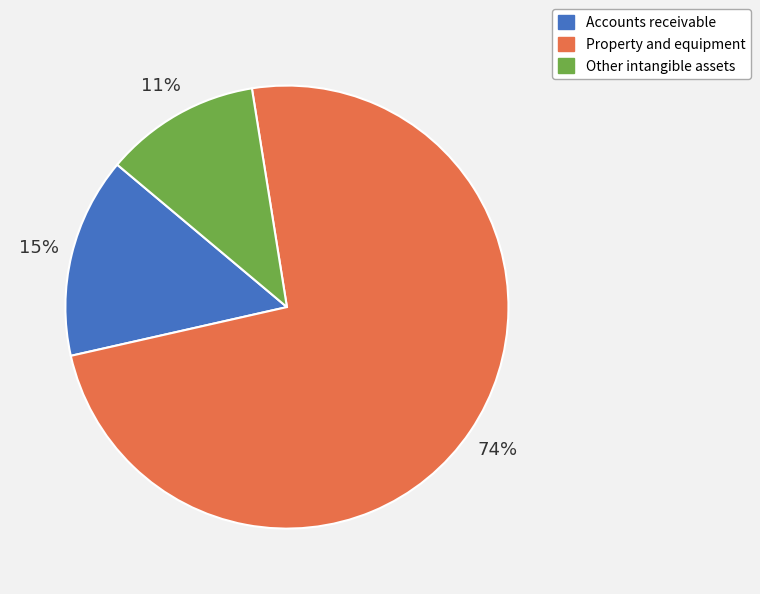

Does any single category account for the majority?

Yes